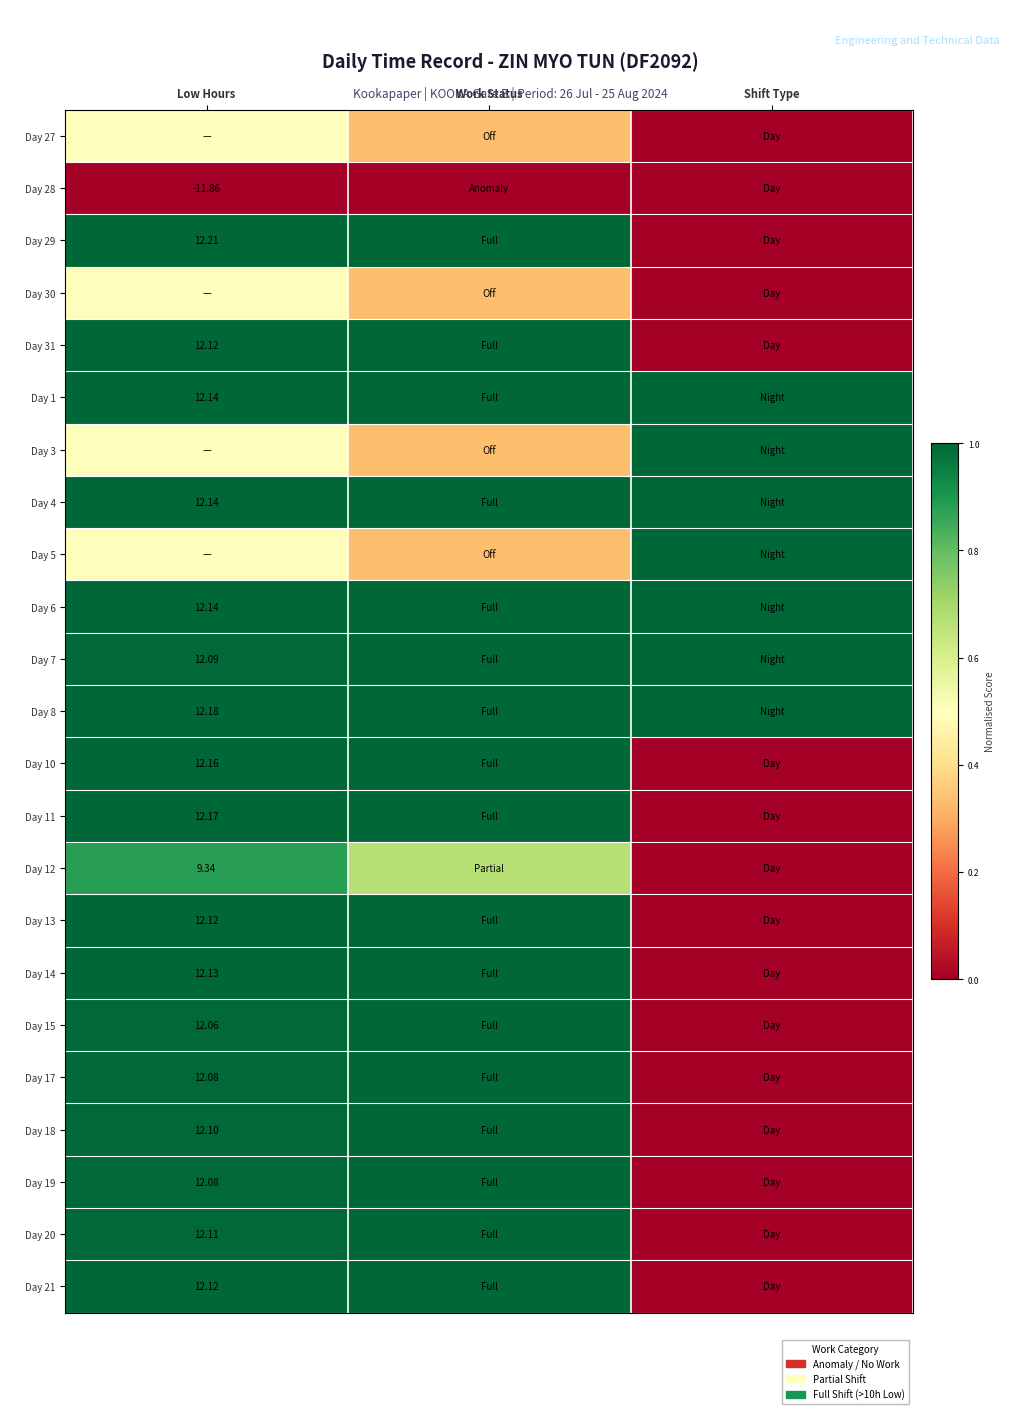

Count the number of data series in this chart.

23